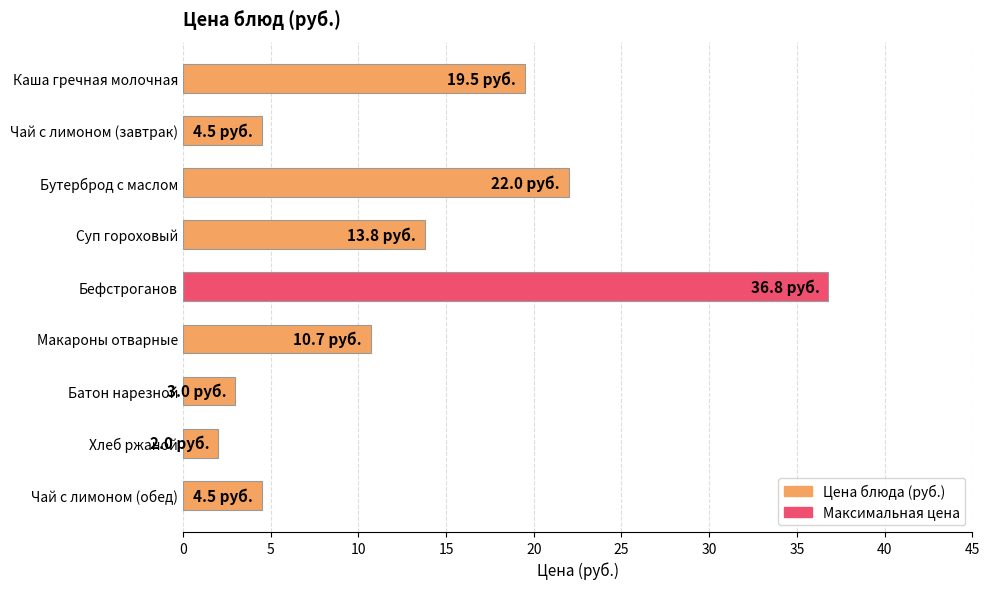

Reading top to bottom, transcribe all the data shown in this chart.

Каша гречная молочная=19.5	Чай с лимоном (завтрак)=4.5	Бутерброд с маслом=22.0	Суп гороховый=13.8	Бефстроганов=36.8	Макароны отварные=10.7	Батон нарезной=3.0	Хлеб ржаной=2.0	Чай с лимоном (обед)=4.5